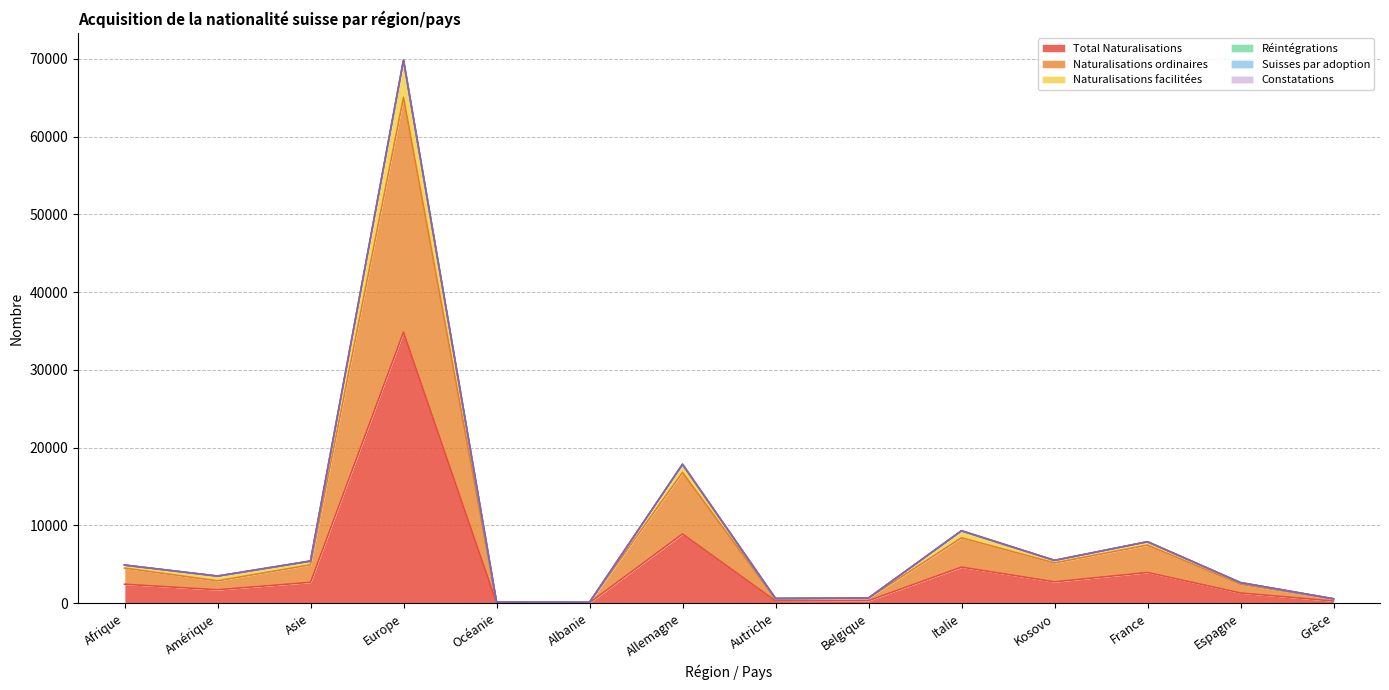

True or false: Total Naturalisations and Naturalisations ordinaires intersect in this chart.

False